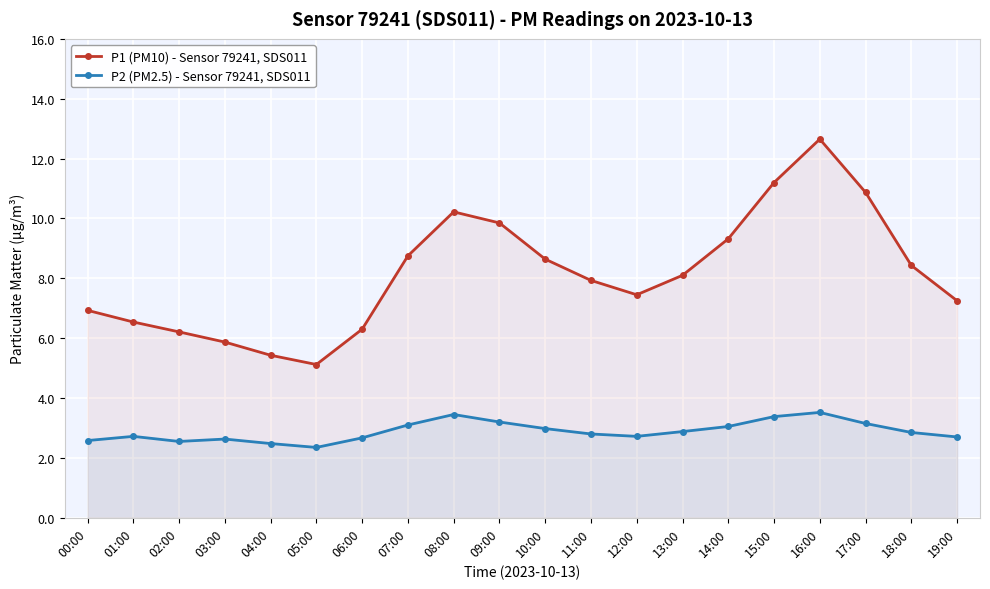

How many lines are shown in the chart?

2